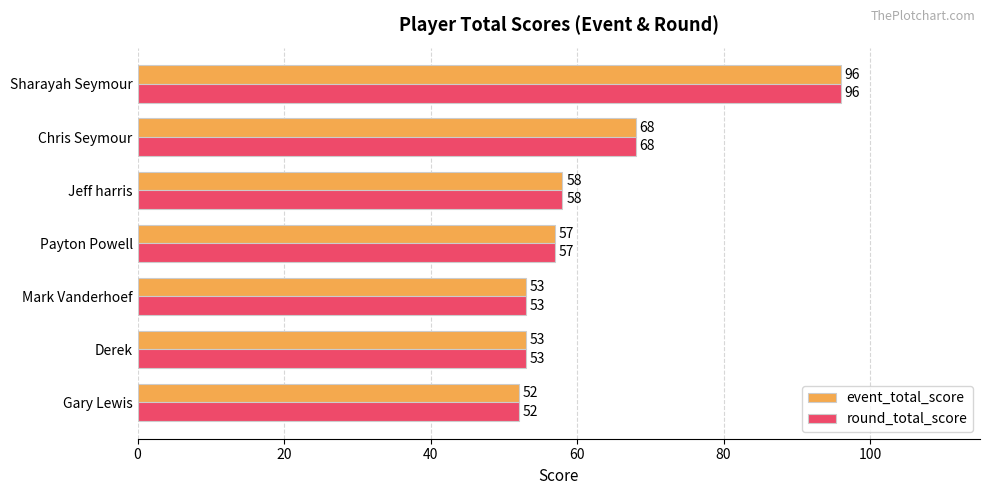

What is the smallest value displayed?

52